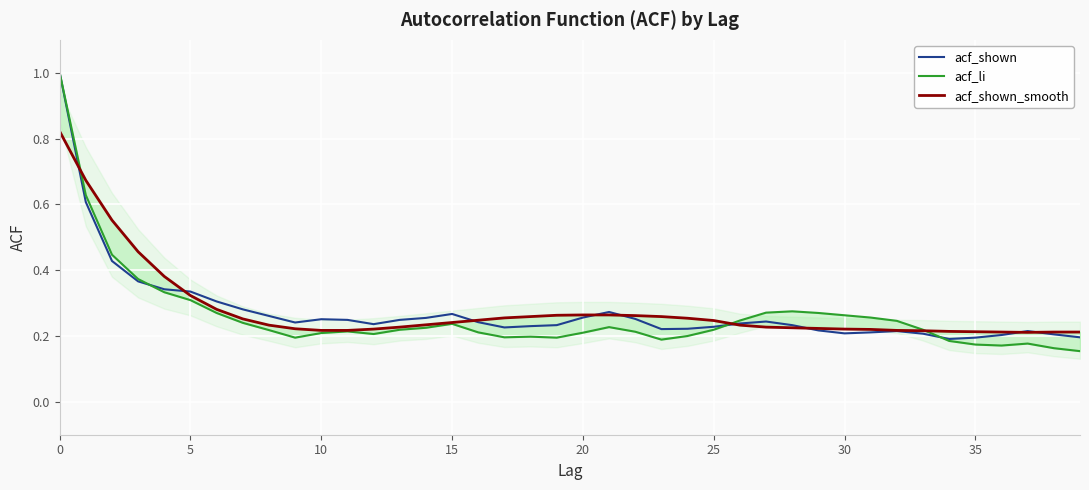

True or false: acf_shown_smooth has more than 0 points higher than both neighbors.

False